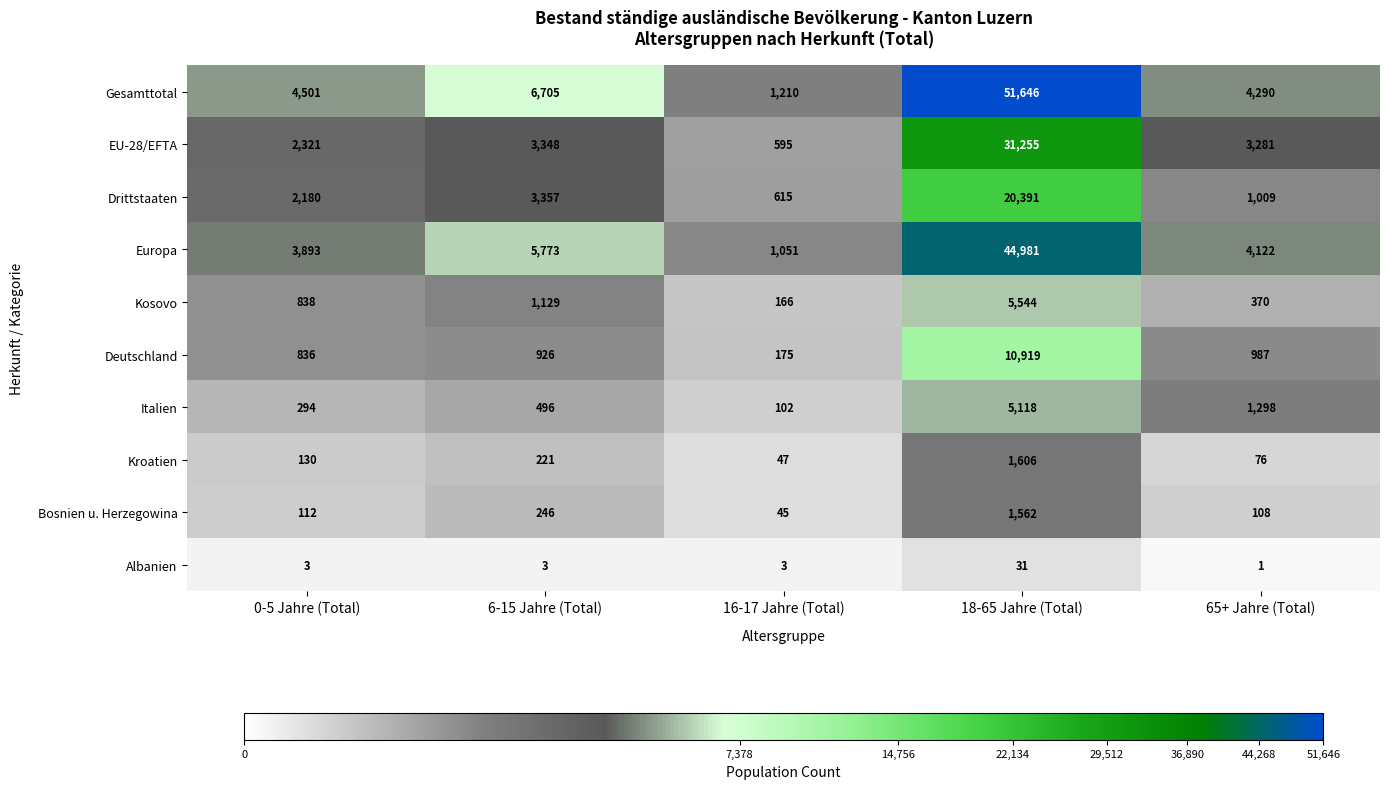

Is it true that EU-28/EFTA equals 1047 at 0-5 Jahre (Total)?

False